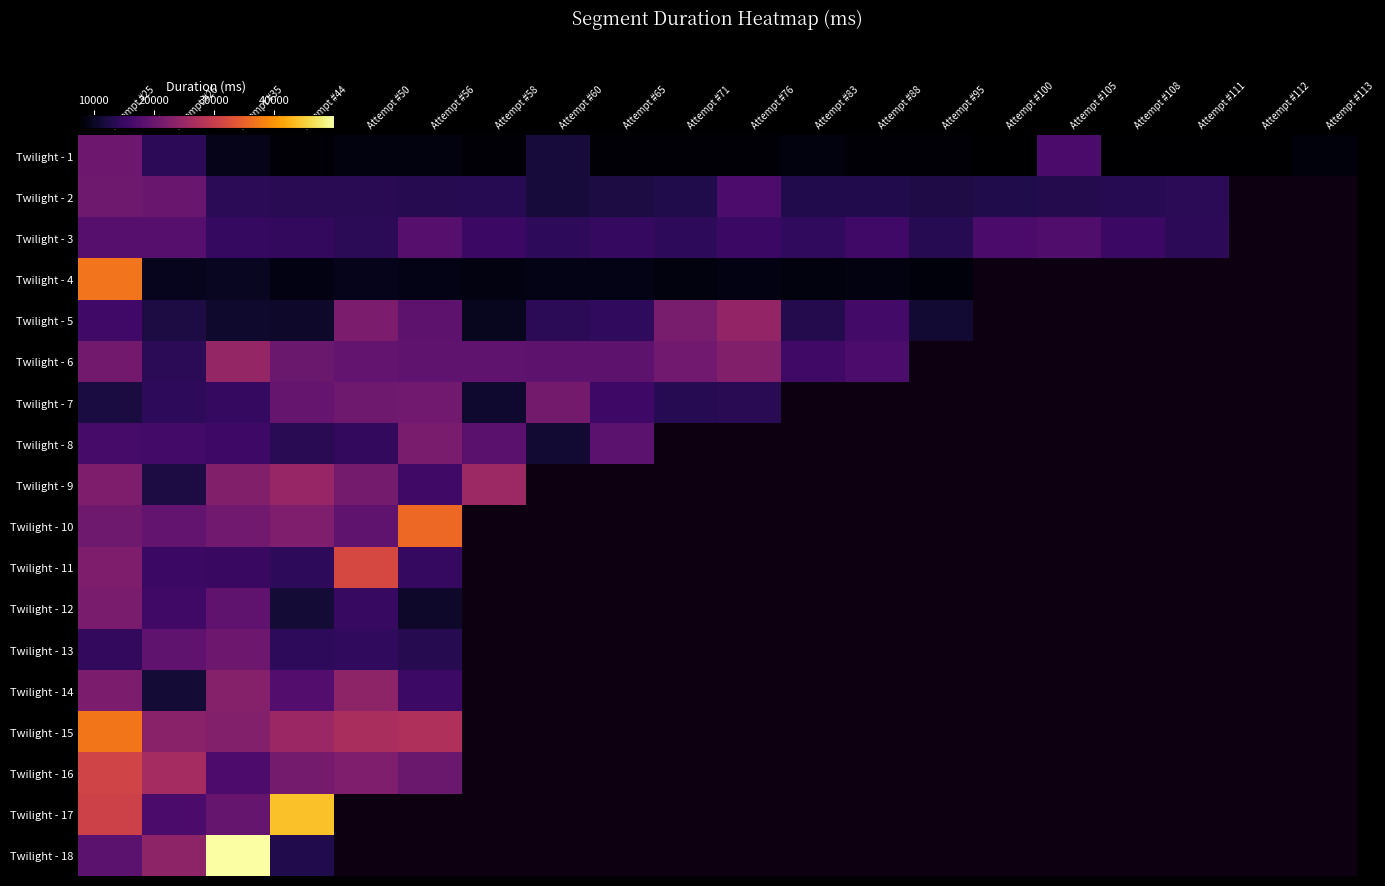

Where is Twilight - 16 nearest to the value 24068?

Attempt #50